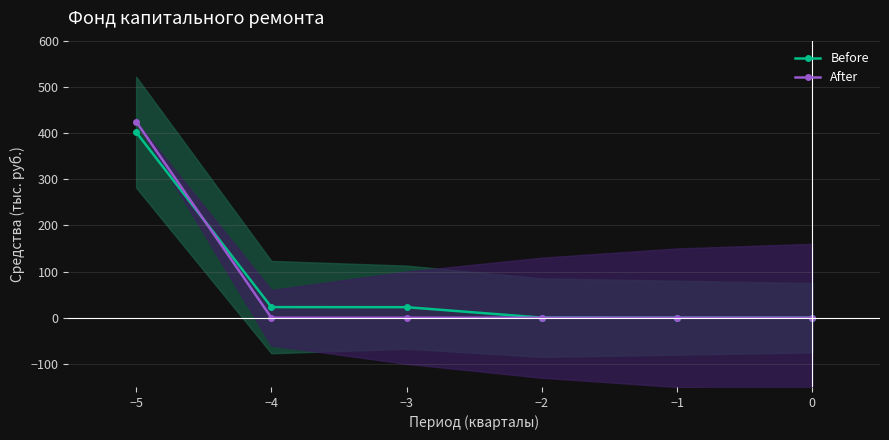

How many data points in After are above 0?

1